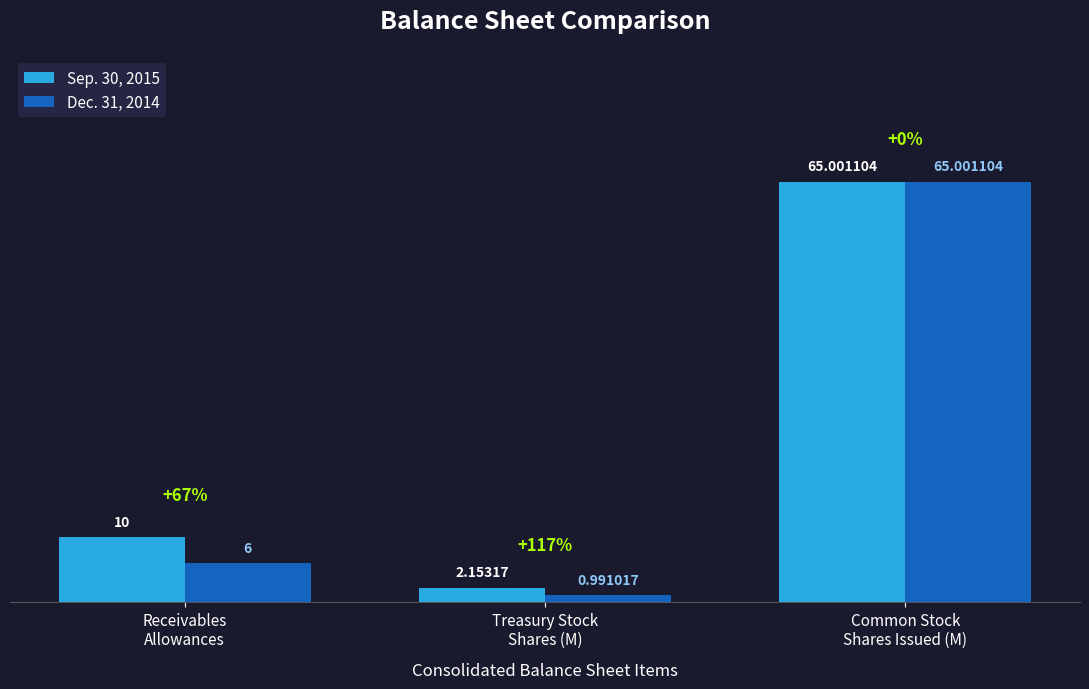

What is the average value of the Dec. 31, 2014 series?

24.0